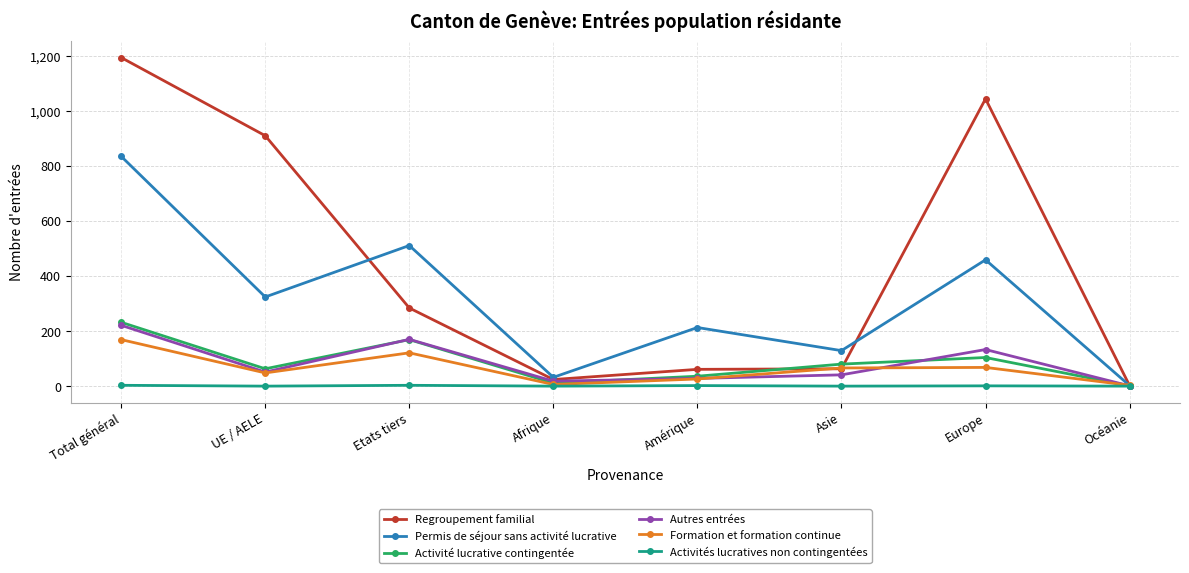

What is the maximum value shown in the chart?

1194